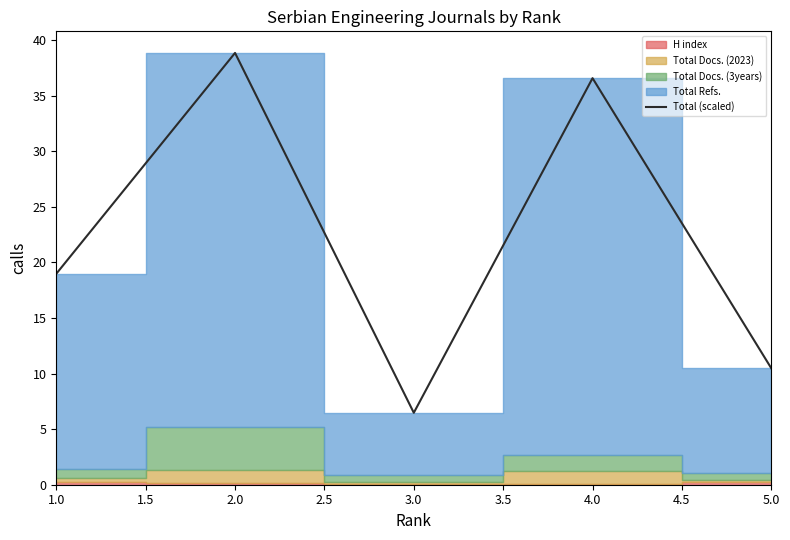

How many interior local peaks (higher than both neighbors) does the data have?

2